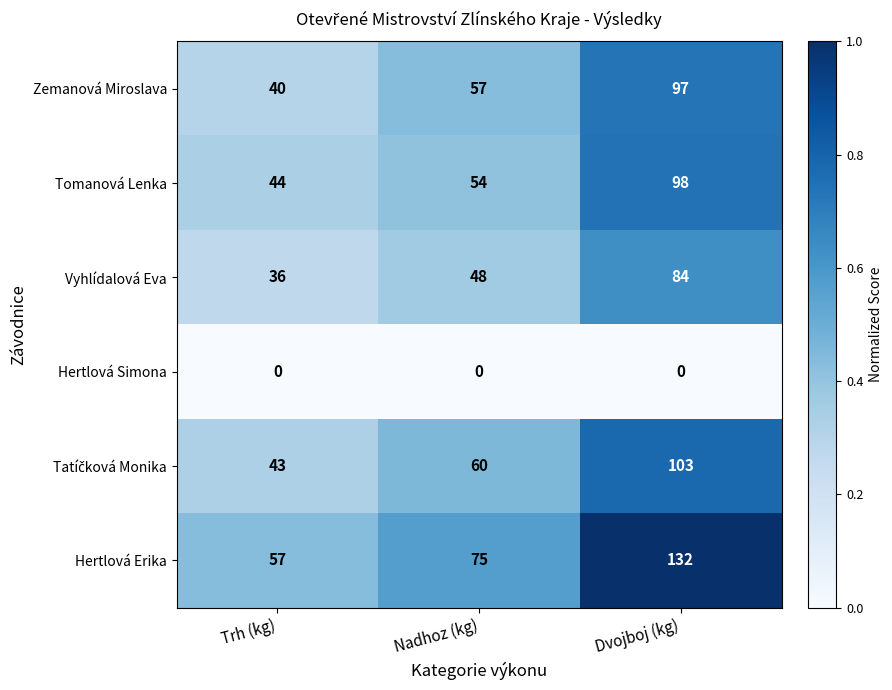

True or false: Vyhlídalová Eva has a value of 48 at Nadhoz (kg).

True